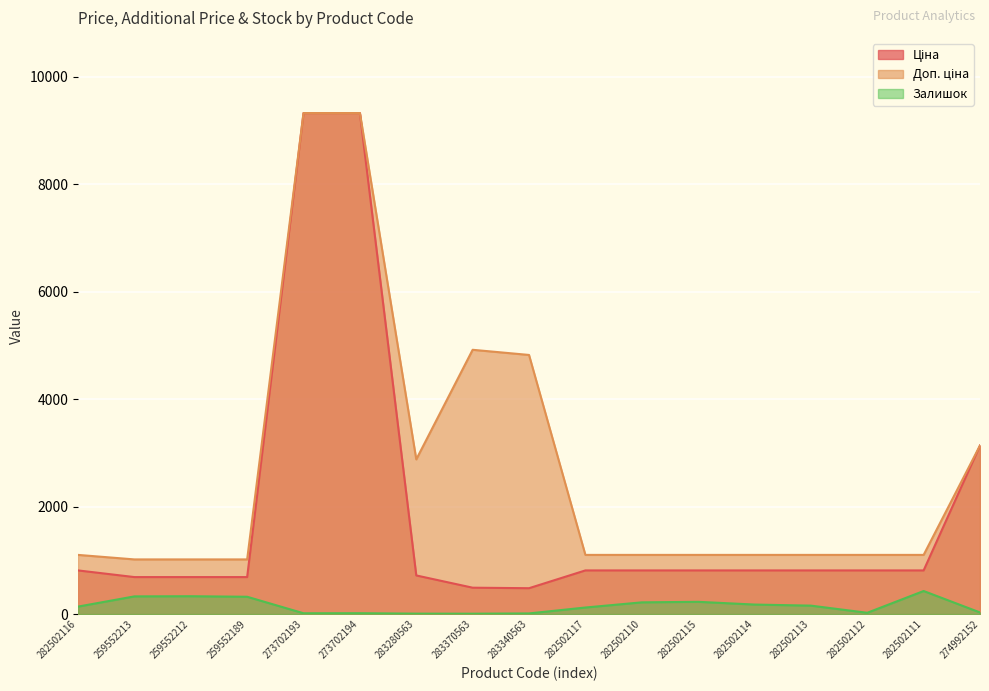

How many data points in Залишок are less than 140?

8